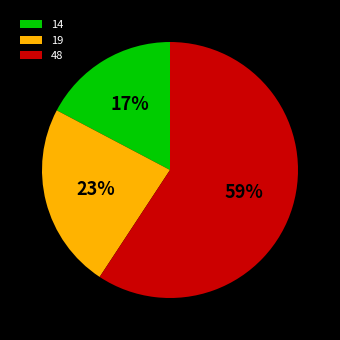

Is the sum of 19 and 14 greater than half?

No